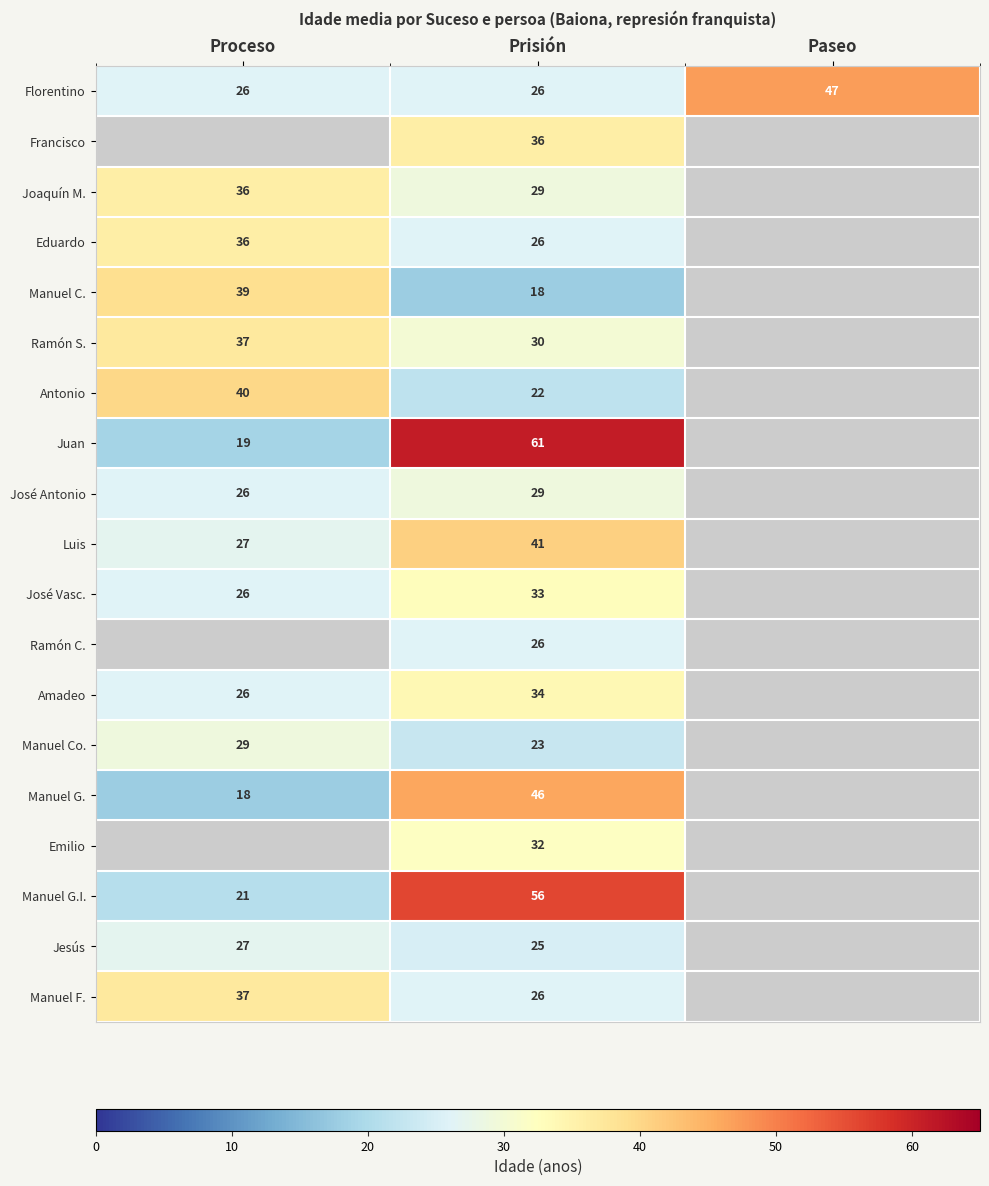

At which category is the sum across all series the highest?

Prisión